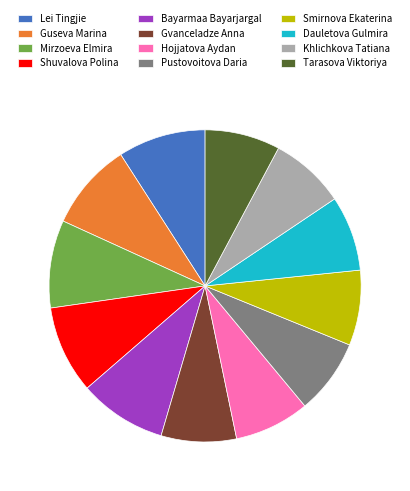

Which has a higher value, Bayarmaa Bayarjargal or Pustovoitova Daria?

Bayarmaa Bayarjargal